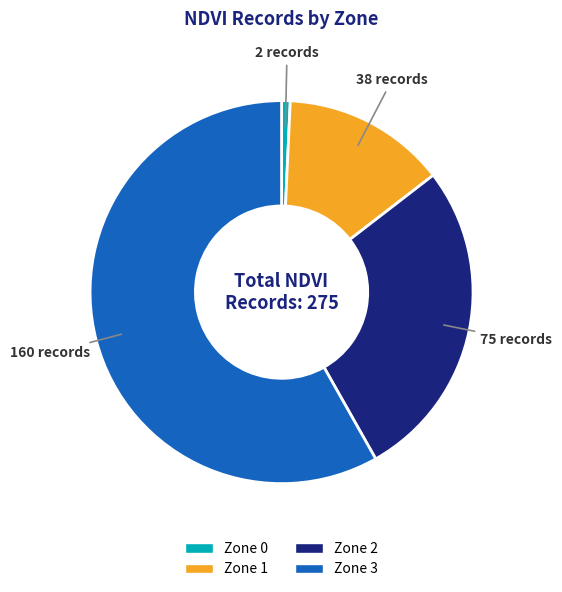

Is it true that Zone 0 is 1% of the pie?

True